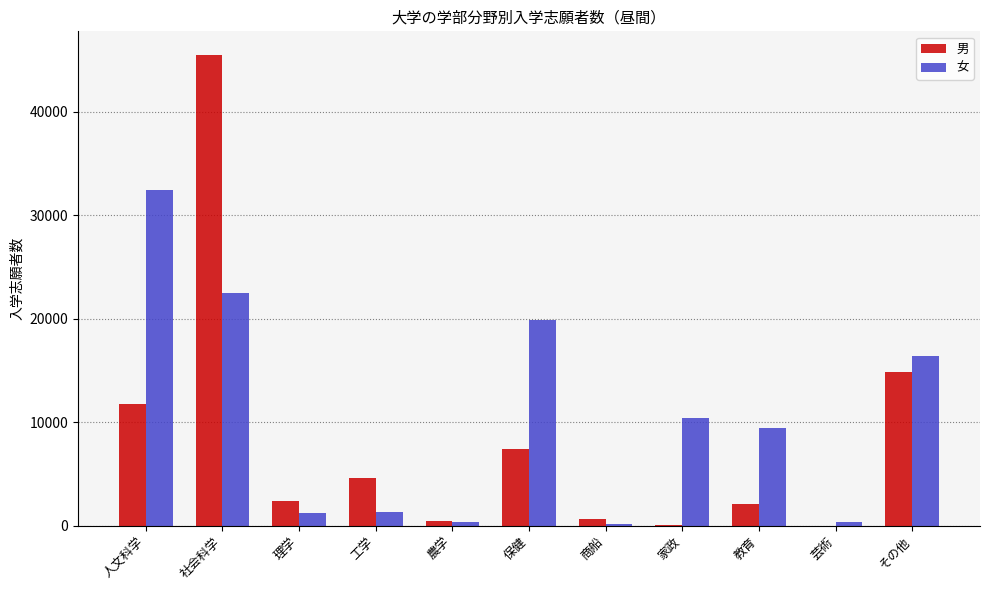

What is the total value across all series at その他?

31293